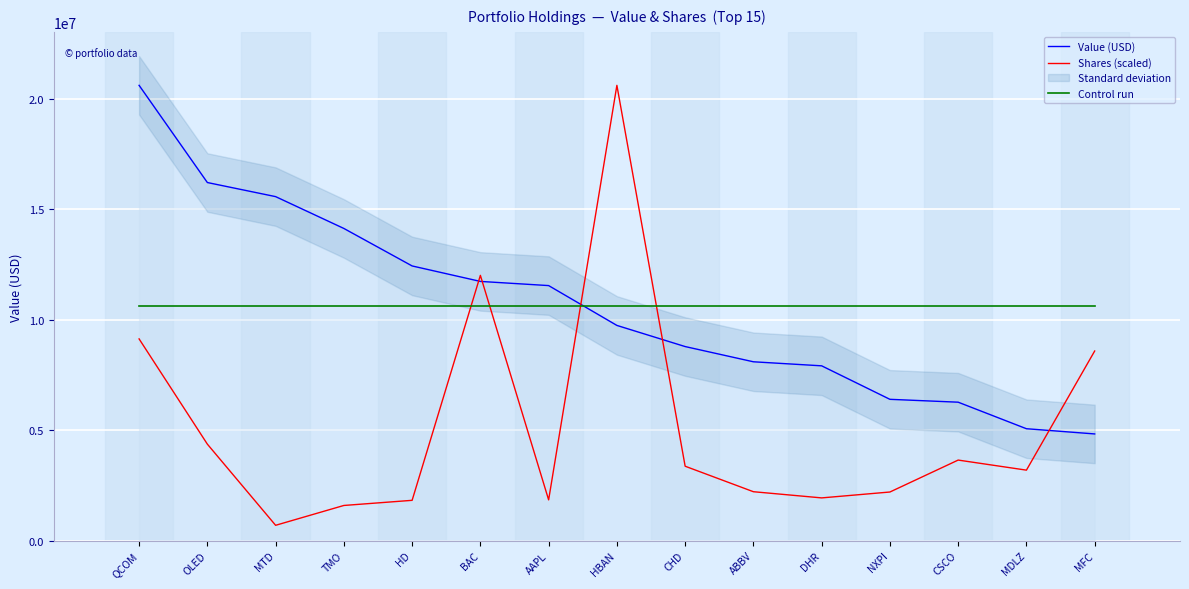

Reading left to right, extract all data points from this chart.

Value (USD): 20609000.0	16210000.0	15572000.0	14131000.0	12434000.0	11734000.0	11545000.0	9742000.0	8785000.0	8096000.0	7913000.0	6397000.0	6267000.0	5066000.0	4830000.0
Shares (scaled): 9131403.3	4368286.0	694270.9	1592286.7	1824828.2	12008014.3	1845480.1	20609000.0	3368725.5	2214566.0	1934820.2	2201201.6	3646781.8	3191255.6	8583460.6
Control run: 10622066.7	10622066.7	10622066.7	10622066.7	10622066.7	10622066.7	10622066.7	10622066.7	10622066.7	10622066.7	10622066.7	10622066.7	10622066.7	10622066.7	10622066.7